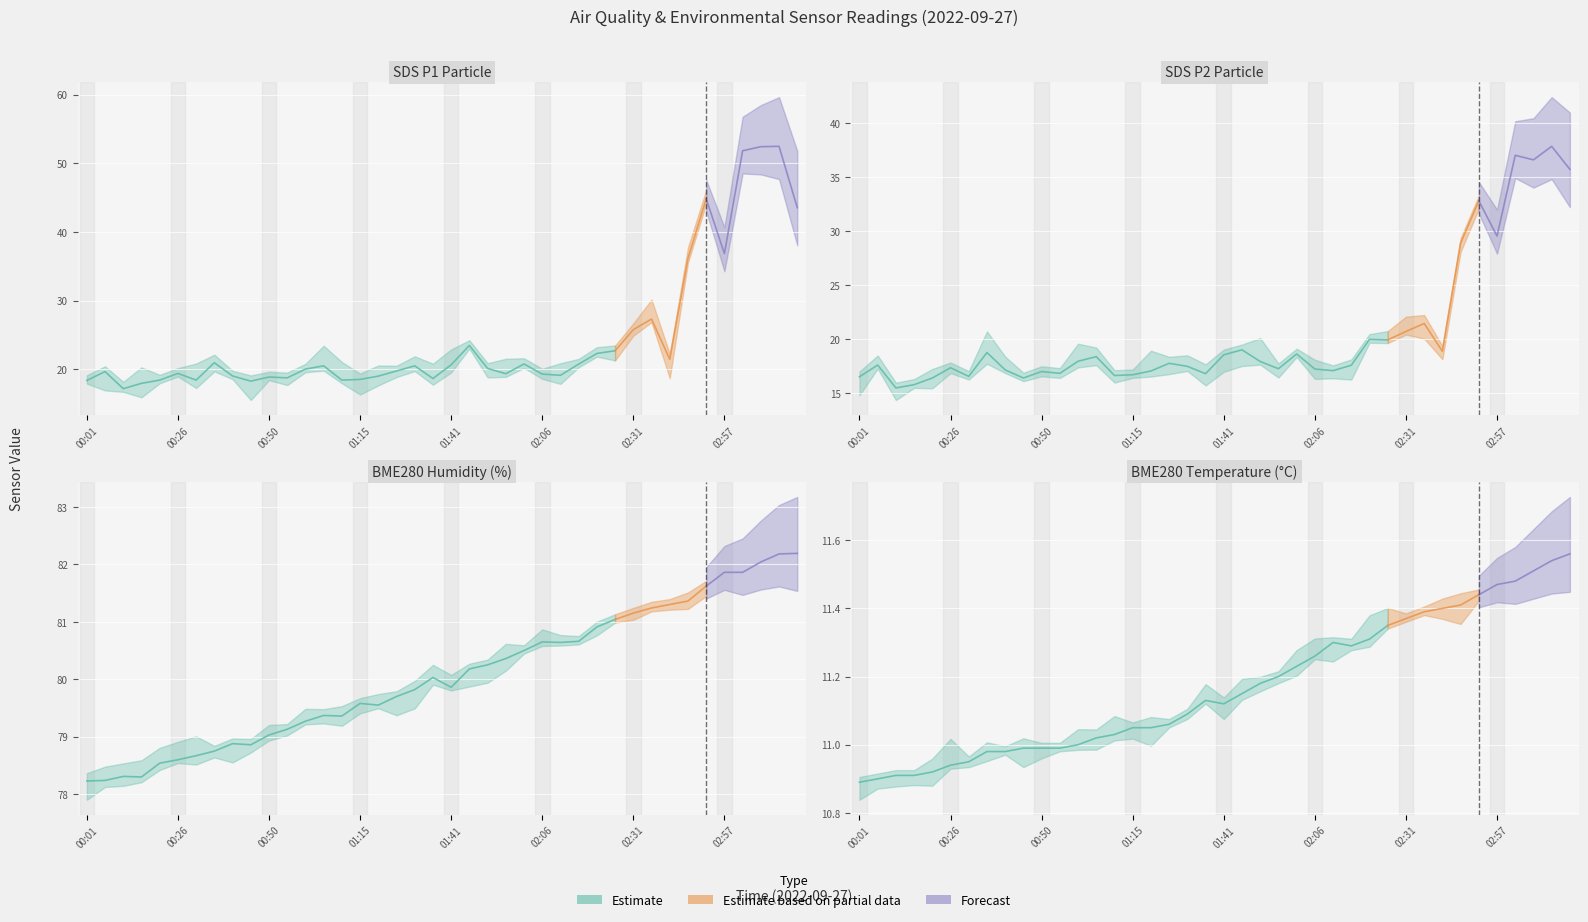

True or false: BME280_humidity and BME280_temperature intersect in this chart.

False